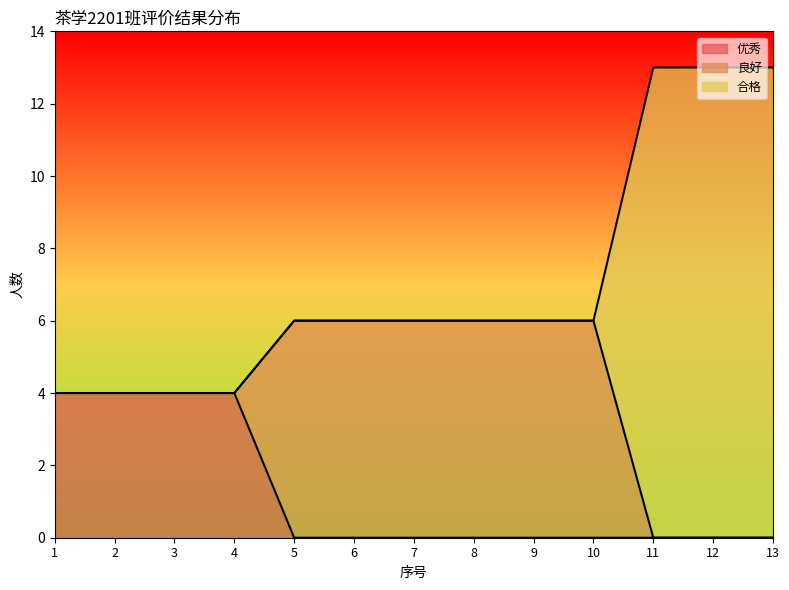

What are all the series names shown in the legend?

优秀, 良好, 合格